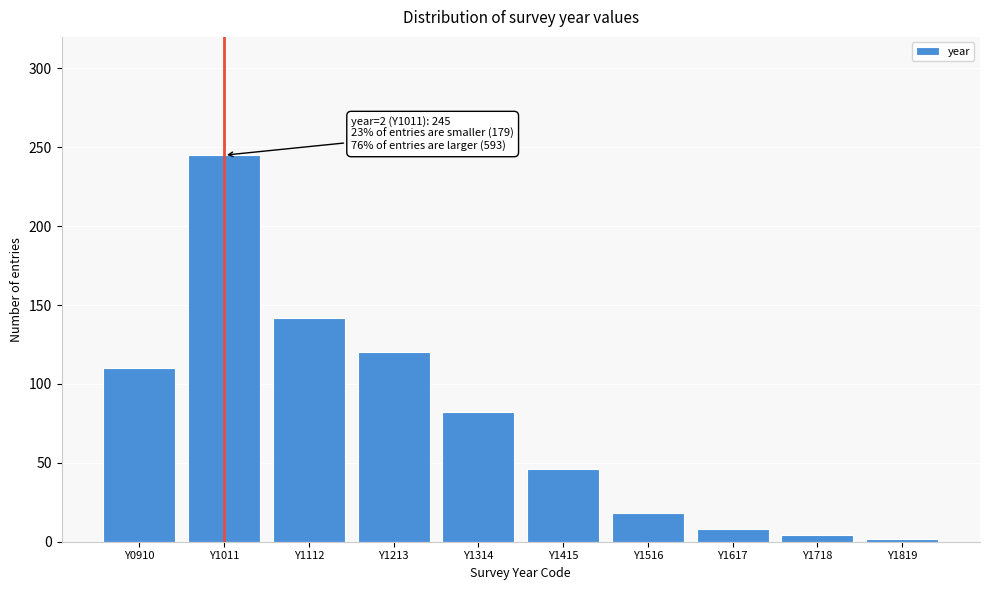

Reading left to right, what are all the values shown in this chart?

110	245	142	120	82	46	18	8	4	2